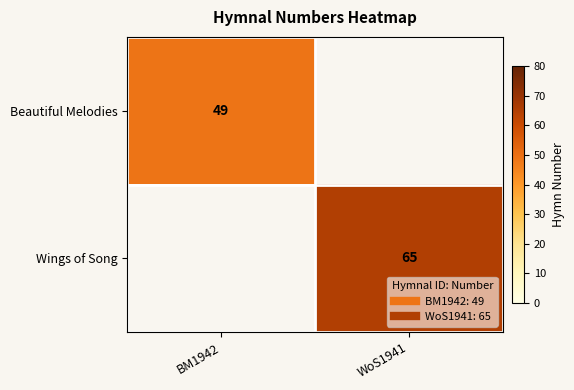

Which series has the largest range (max minus min)?

Beautiful Melodies